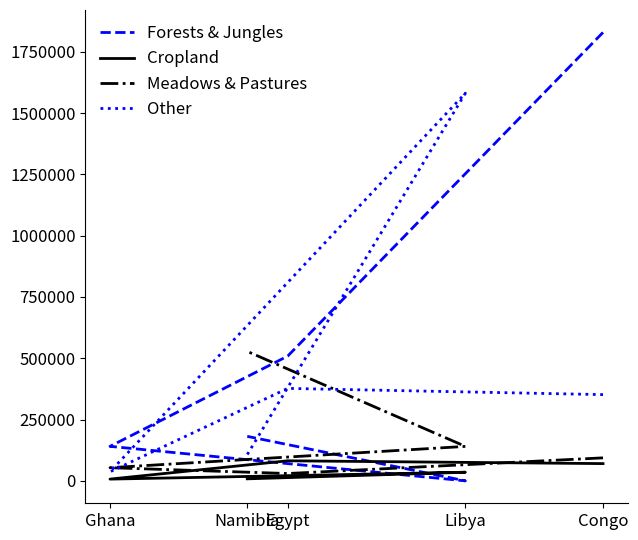

What are all the series names shown in the legend?

Forests & Jungles, Cropland, Meadows & Pastures, Other